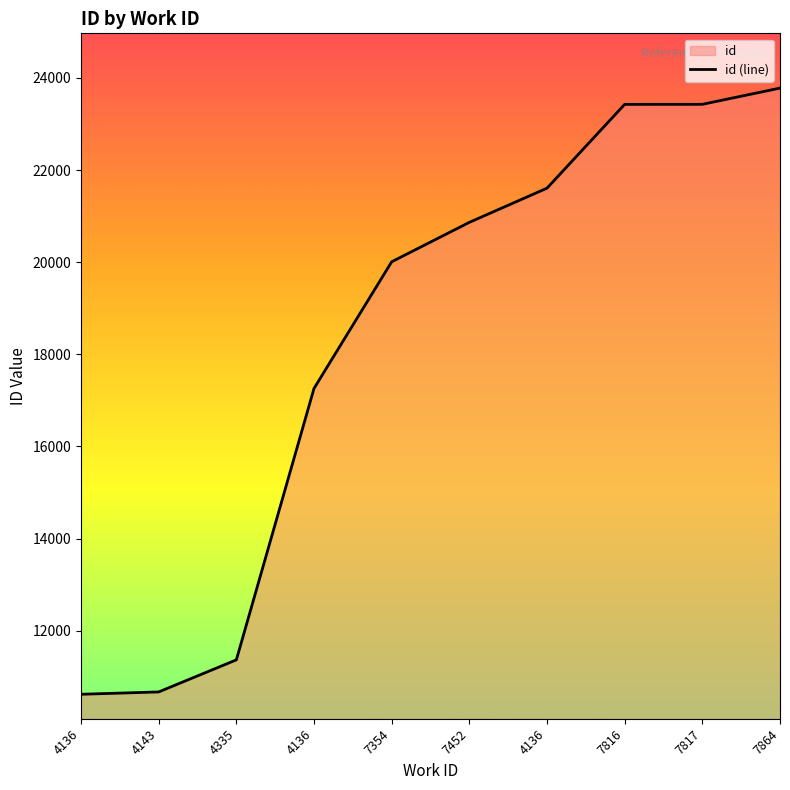

What is the average value?

18302